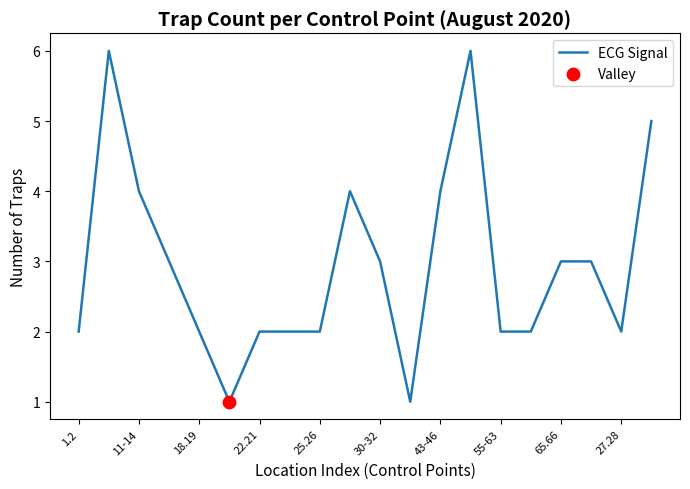

What is the greatest value displayed?

6